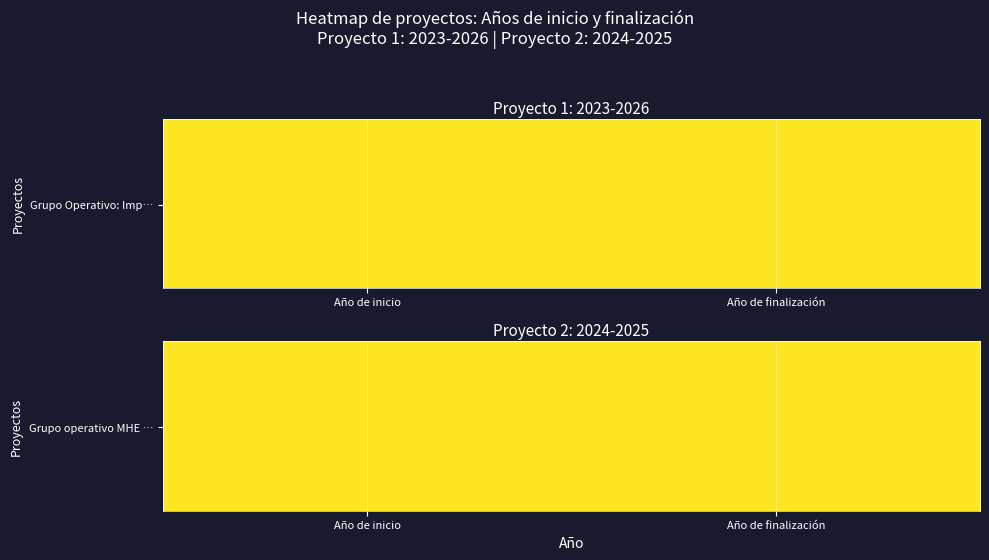

Which label corresponds to the smallest value in the chart?

Año de inicio